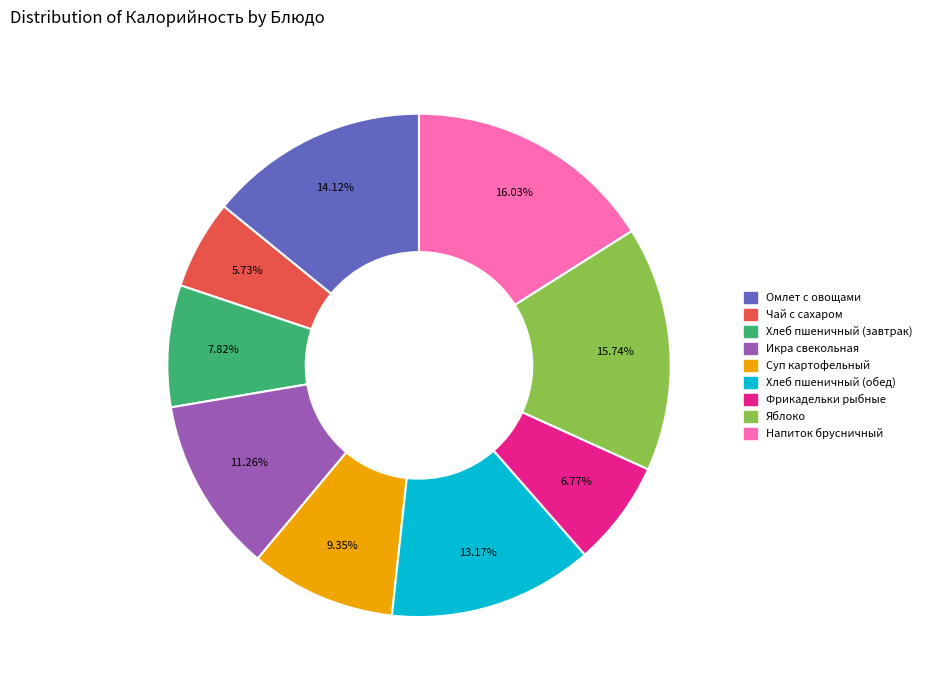

Approximately how many times larger is the value at Чай с сахаром compared to Хлеб пшеничный (завтрак)?

0.7